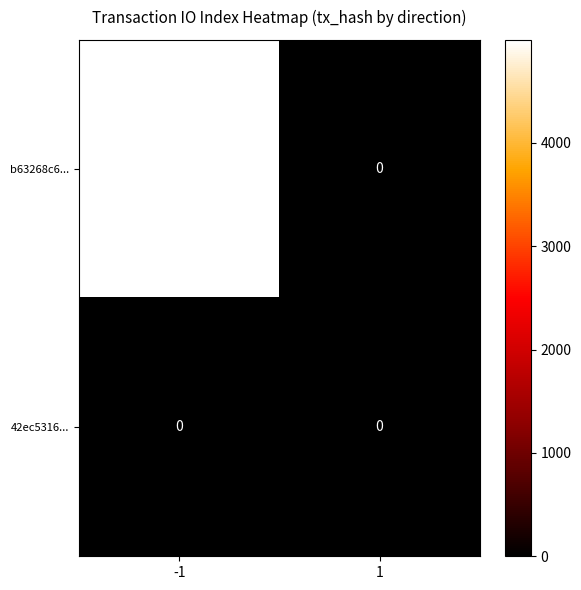

The b63268c6... series shows 1798 at -1. True or false?

False